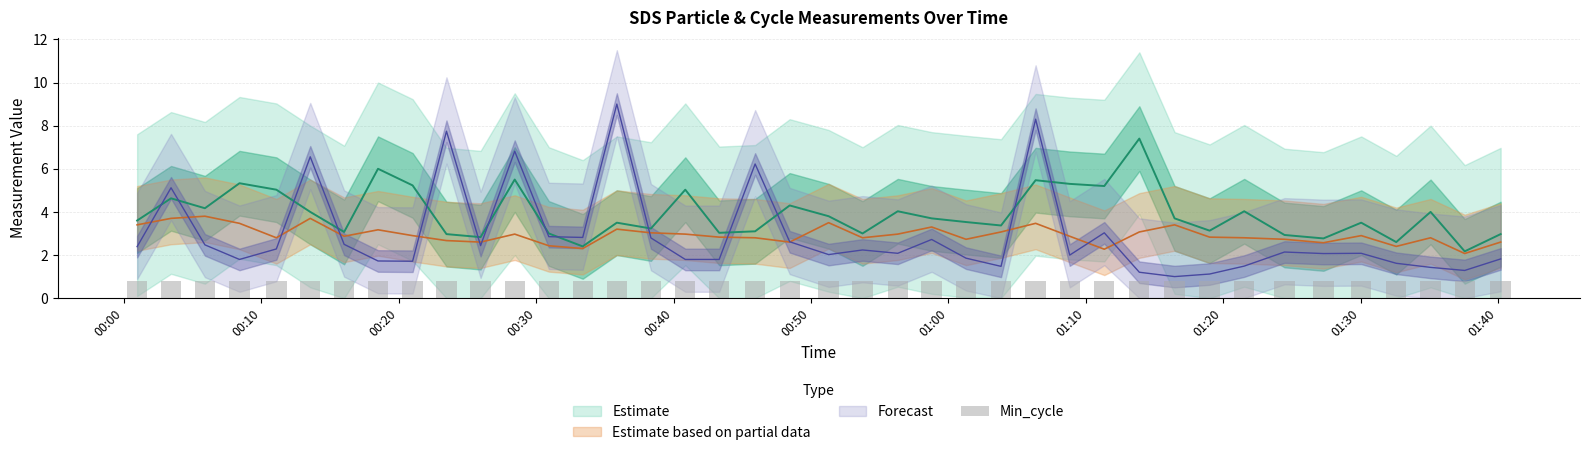

How many groups of bars are there?

40